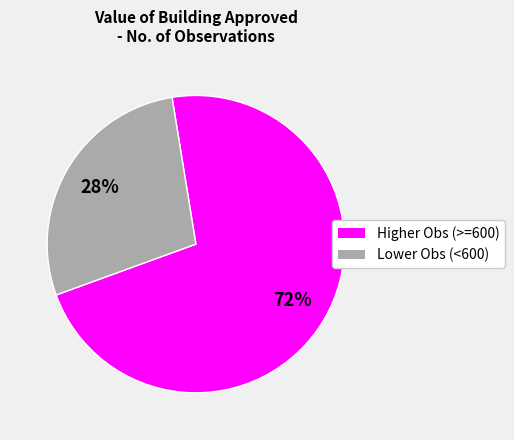

How many slices are in this pie chart?

2